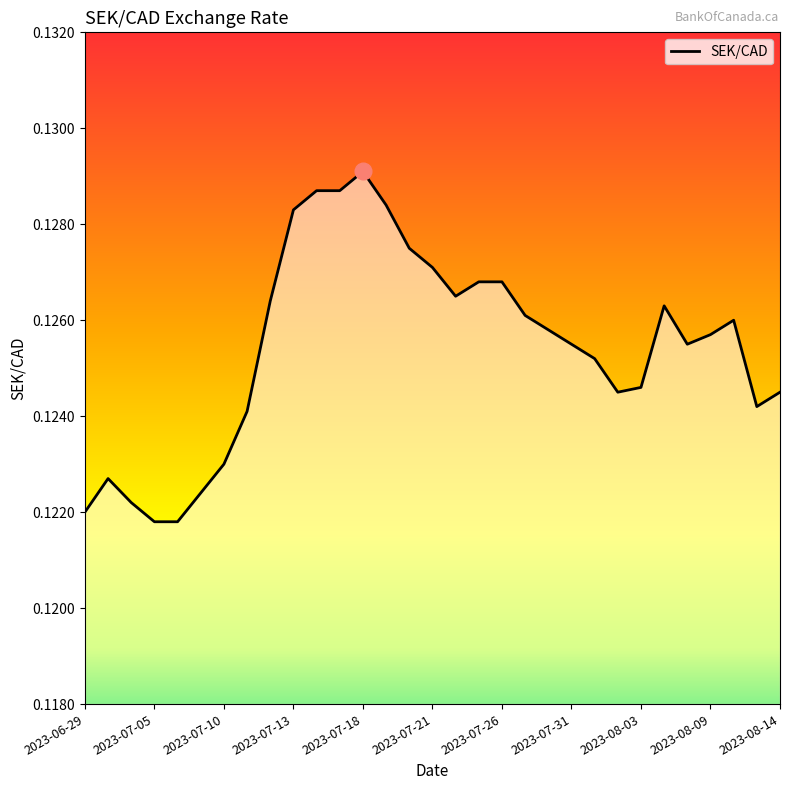

What is the sum of all values?

3.9